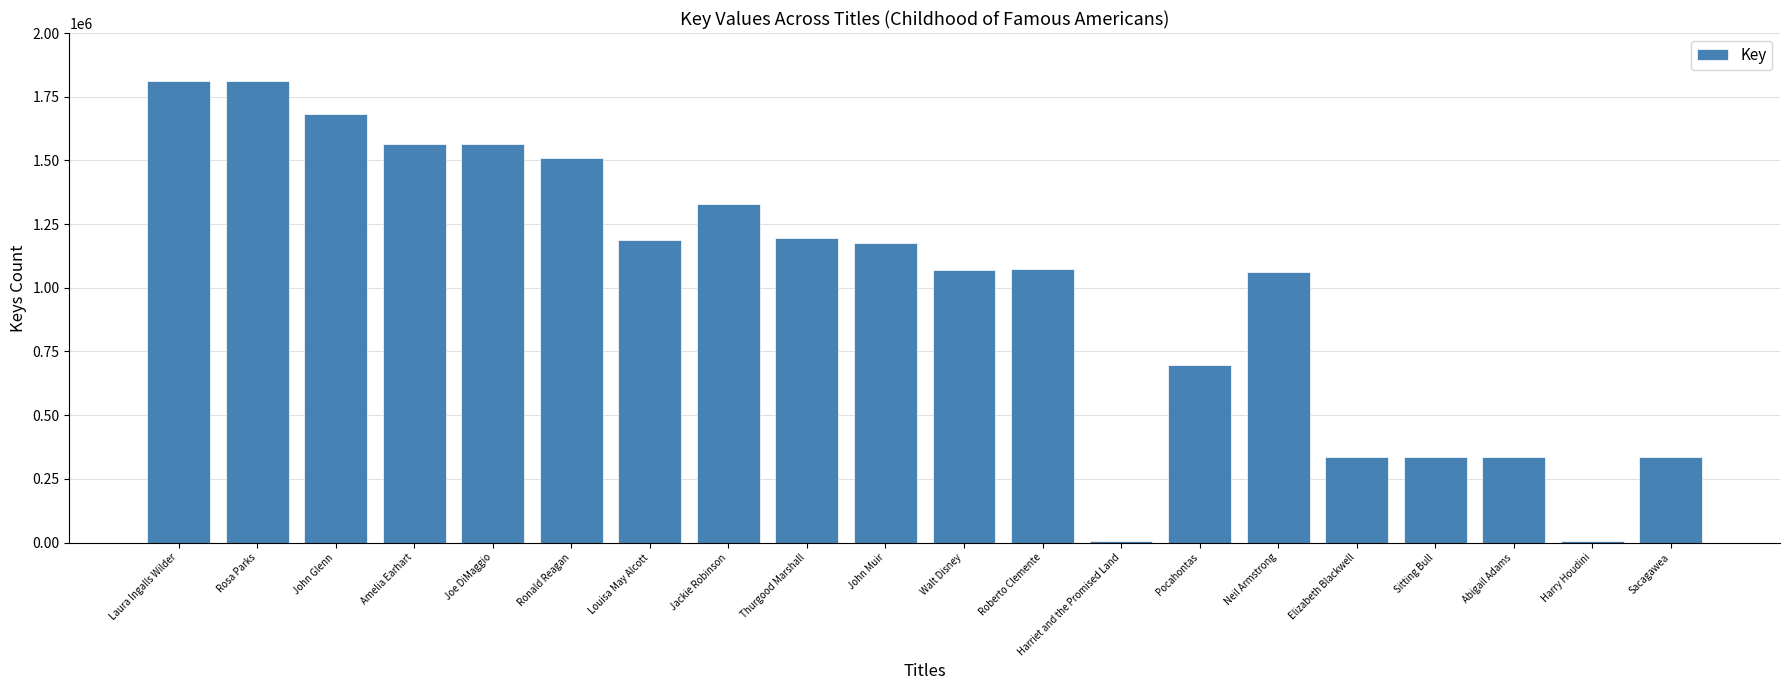

What is the sum of the values at Abigail Adams and Rosa Parks?

2145691